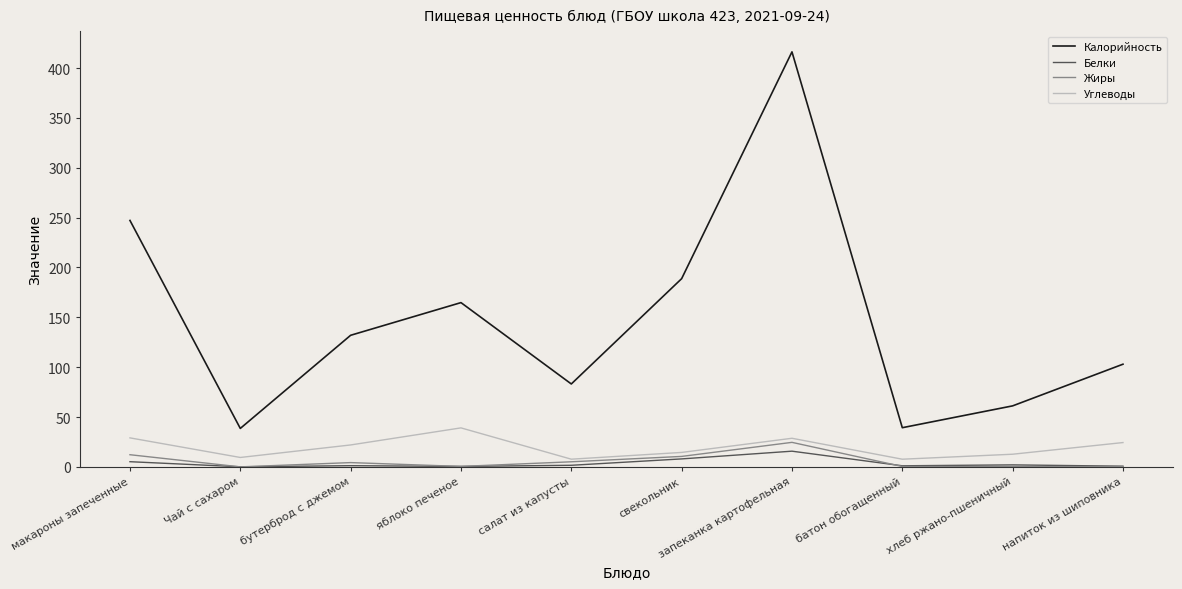

True or false: Углеводы and Белки intersect in this chart.

False